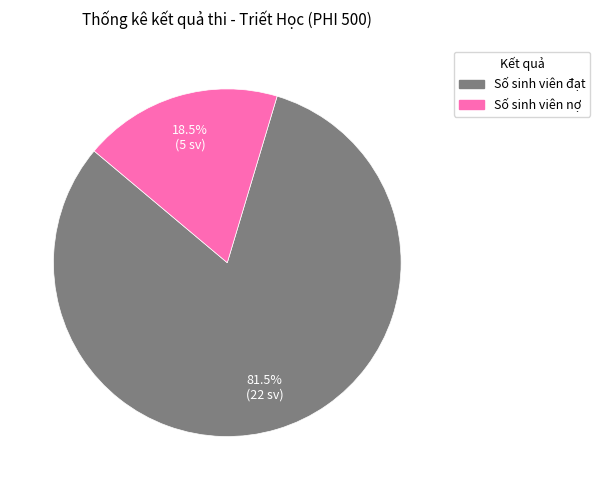

Is the sum of Số sinh viên đạt and Số sinh viên nợ greater than half?

Yes